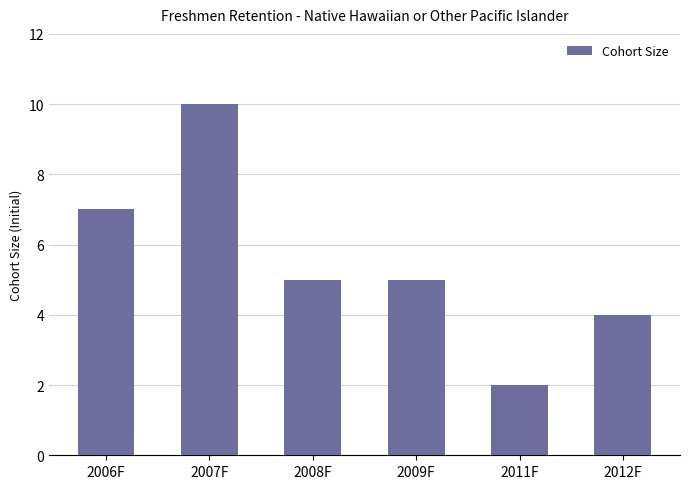

At which label does the data first exceed 5?

2006F